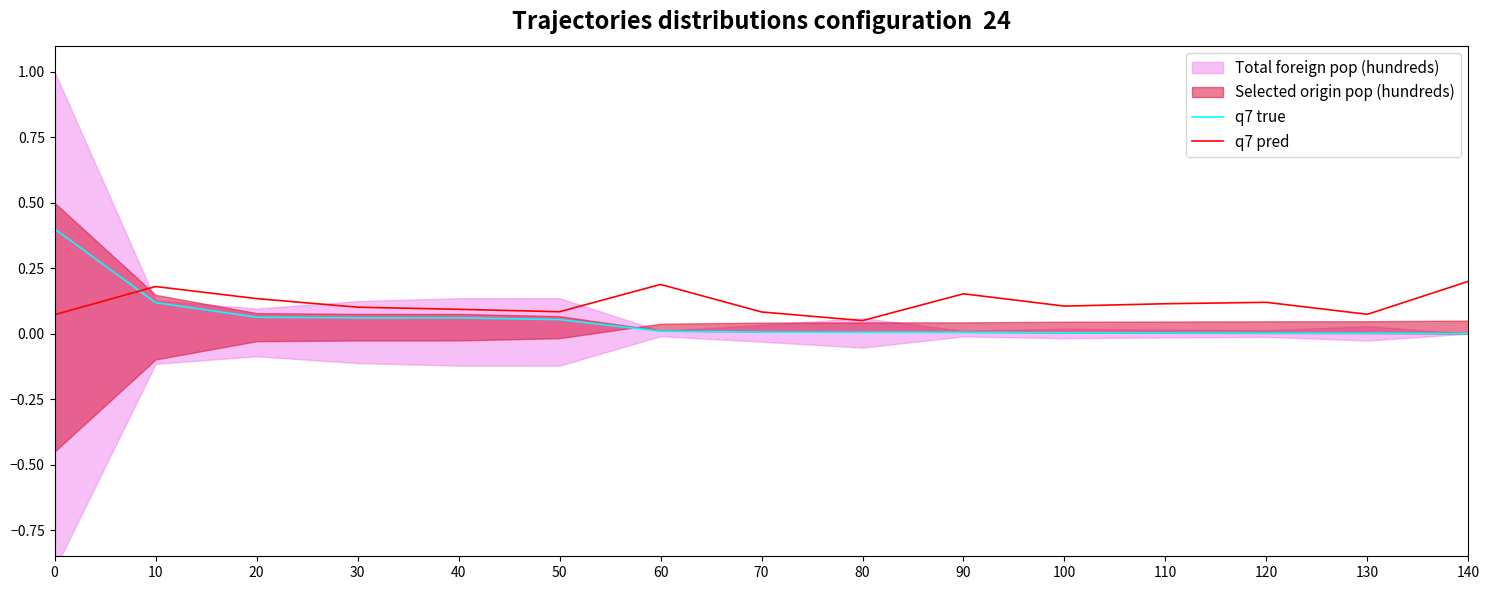

Does the chart have visible grid lines?

No